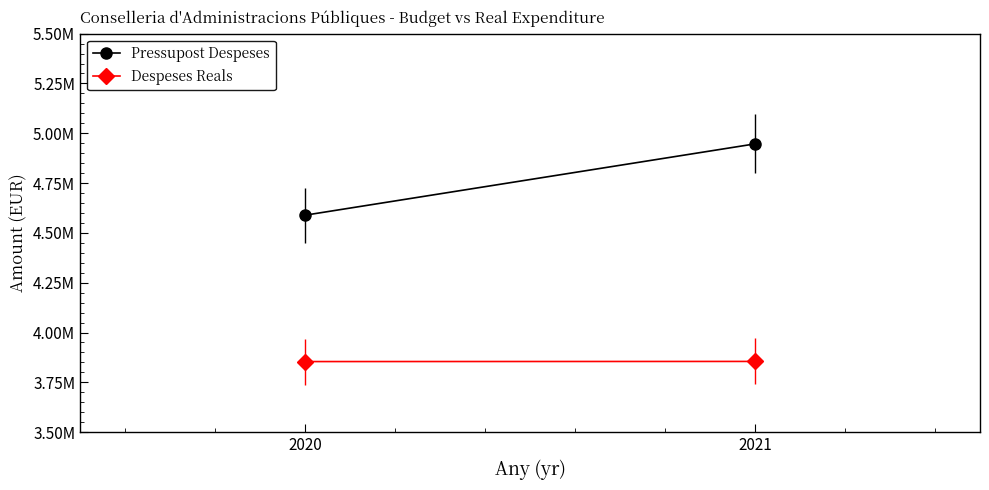

At which label does Despeses Reals first exceed 3854973?

2021